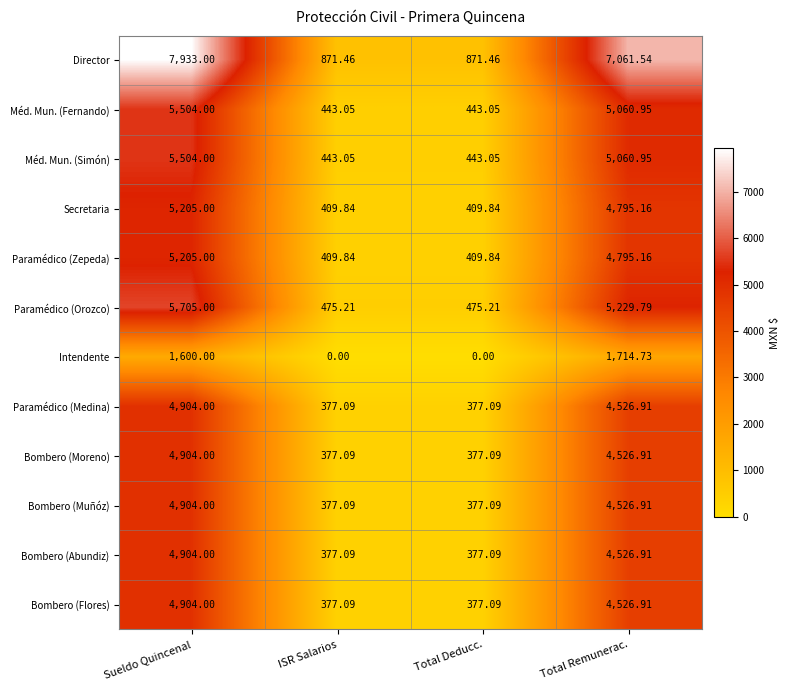

At which label is Bombero (Moreno) closest to 2640?

Total Remunerac.